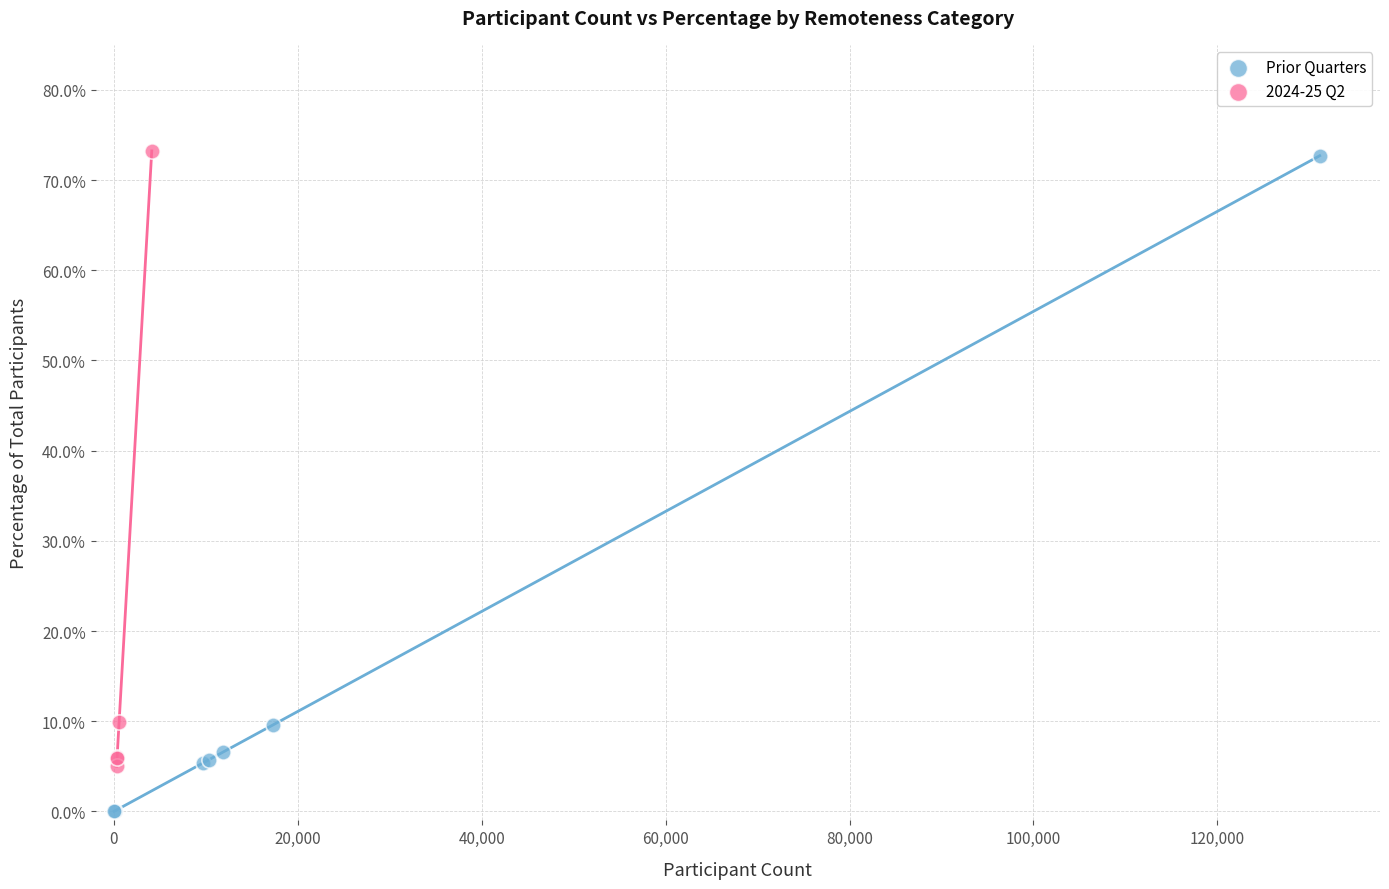

What are all the series names shown in the legend?

Prior Quarters, 2024-25 Q2